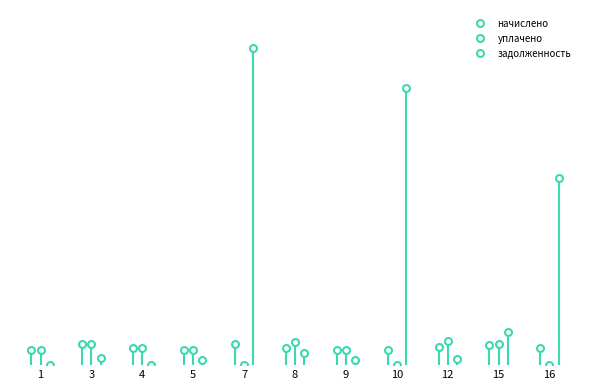

Reading left to right, extract all data points from this chart.

начислено: 1=1666.5	3=2333.9	4=1954.1	5=1681.3	7=2297.0	8=1954.1	9=1699.7	10=1688.6	12=2038.9	15=2282.2	16=1954.1
уплачено: 1=1666.5	3=2333.9	4=1954.1	5=1681.3	7=0.0	8=2606.5	9=1699.7	10=0.0	12=2718.6	15=2330.0	16=0.0
задолженность: 1=0.0	3=778.0	4=0.0	5=560.4	7=35156.1	8=1302.7	9=566.6	10=30687.2	12=679.6	15=3656.4	16=20740.0